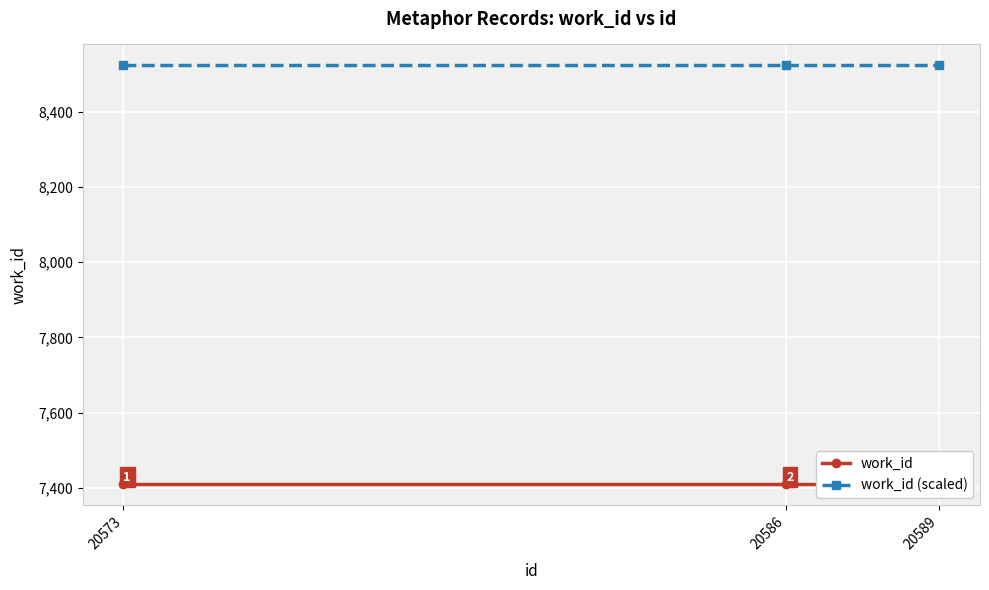

Reading right to left, what are all the values shown in this chart?

work_id: 7411.0	7411.0	7411.0
work_id (scaled): 8522.6	8522.6	8522.6